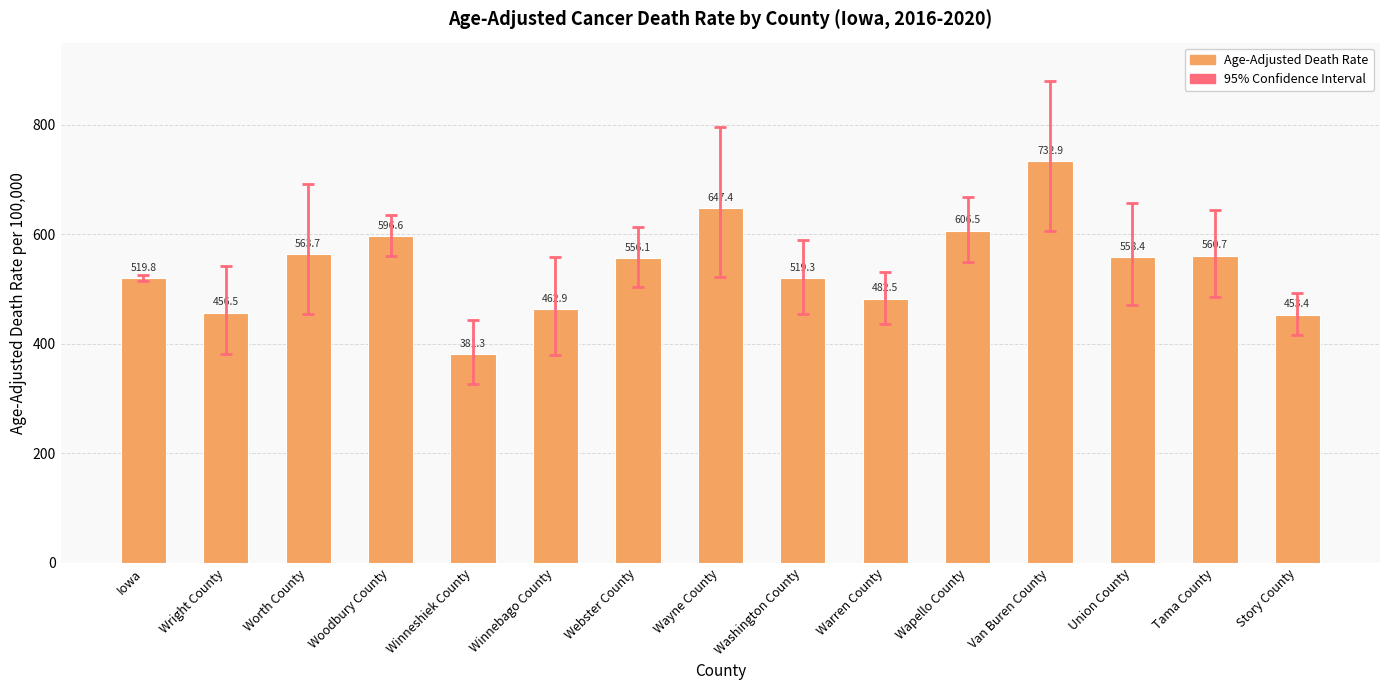

What is the difference between the maximum and minimum values?

351.6